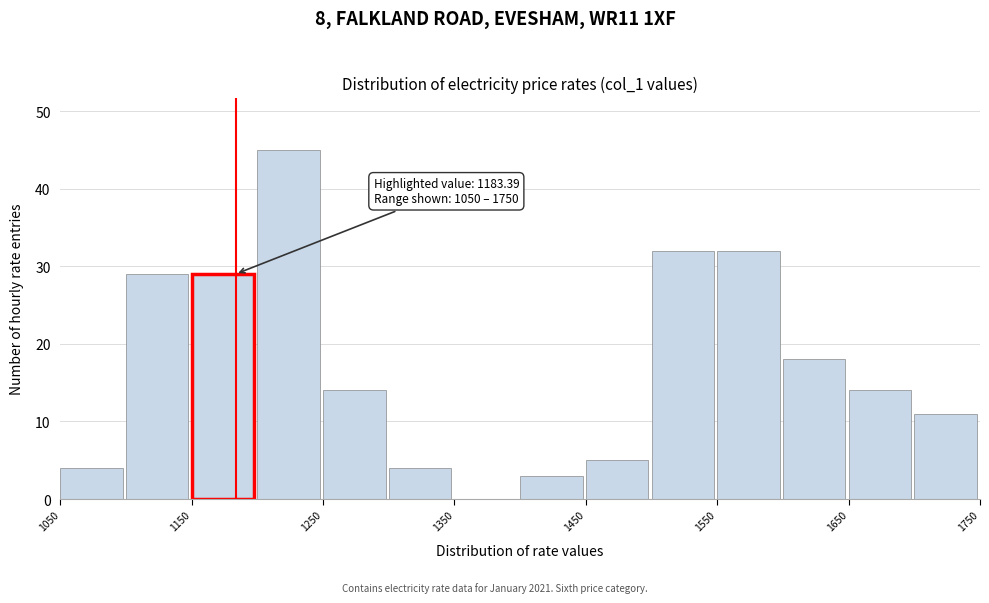

Over which range of the x-axis is the bar tallest?

1200 to 1250